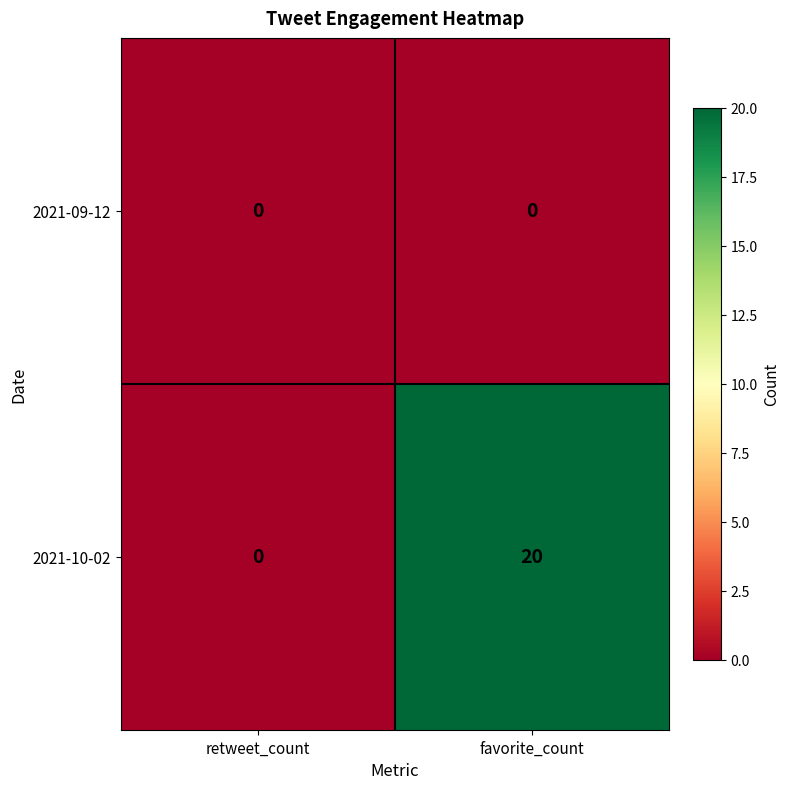

Which series has the largest range (max minus min)?

2021-10-02